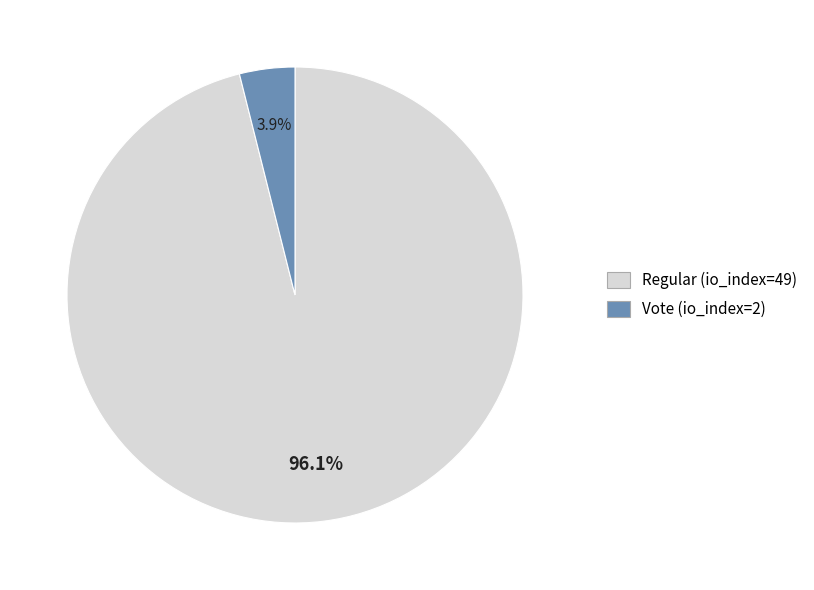

Which has a higher value, Vote (io_index=2) or Regular (io_index=49)?

Regular (io_index=49)